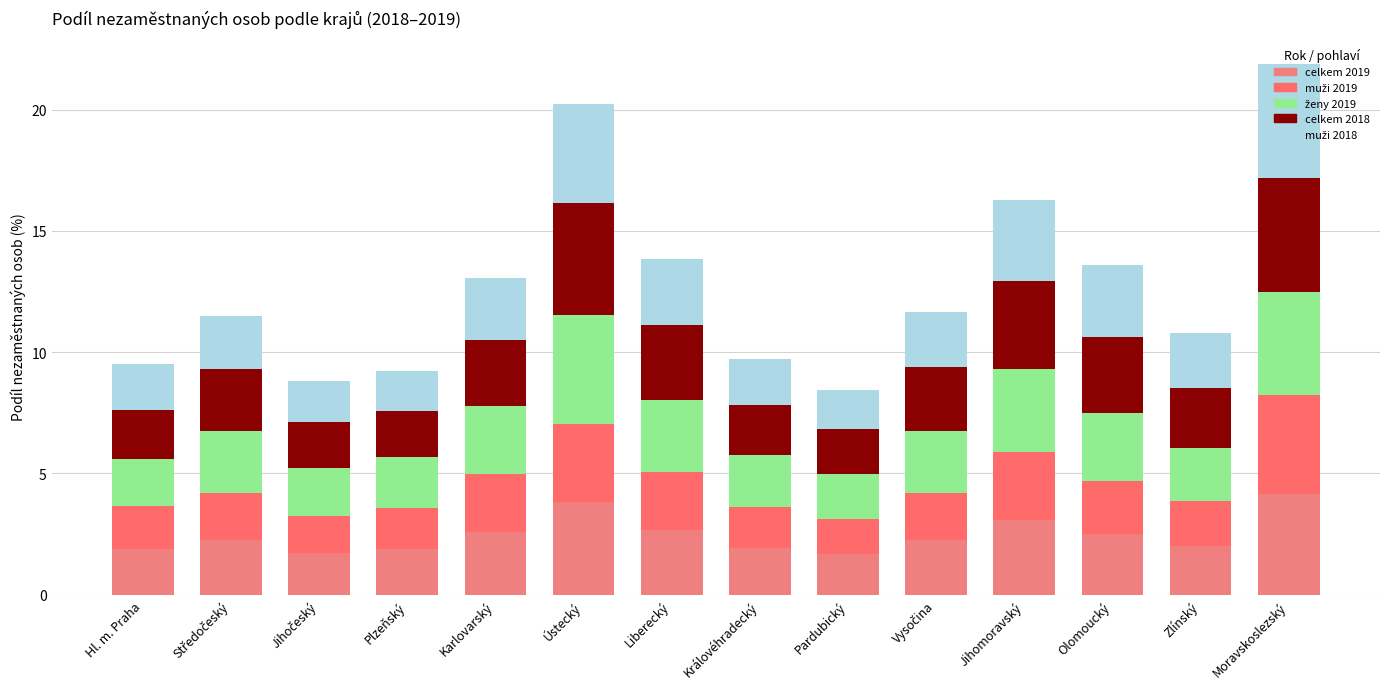

What is the label of the 13th bar from the left?

Zlínský